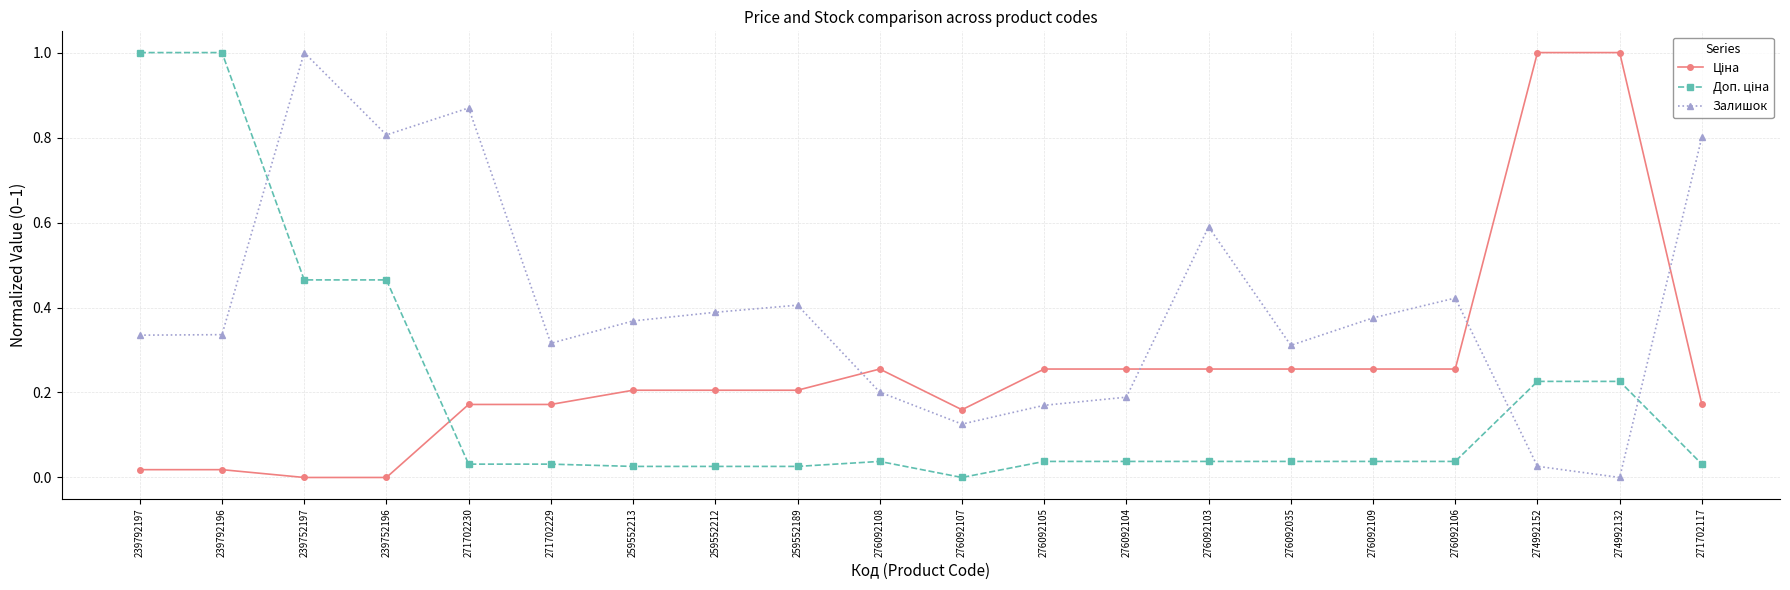

The Залишок series shows 0.8 at 239752196. True or false?

True